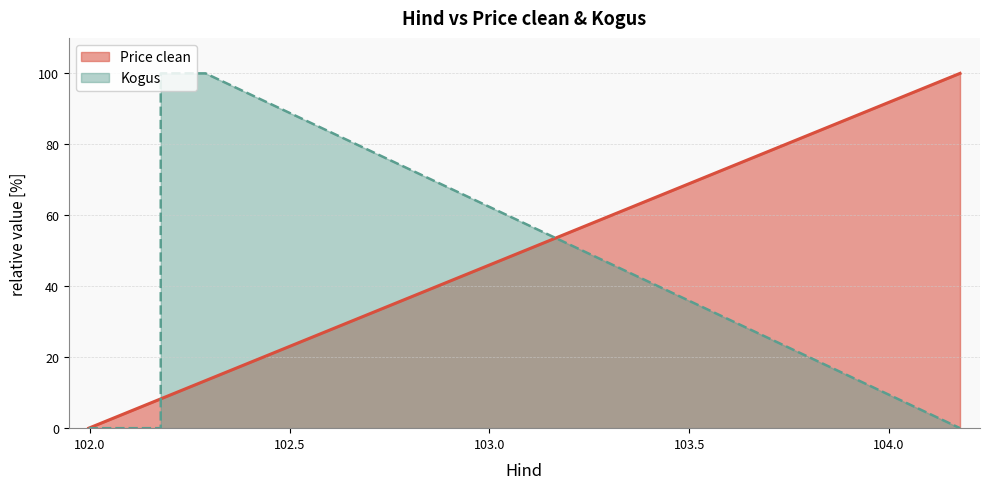

What is the sum of the Kogus values at 102.289778 and 102.177778?

100.0